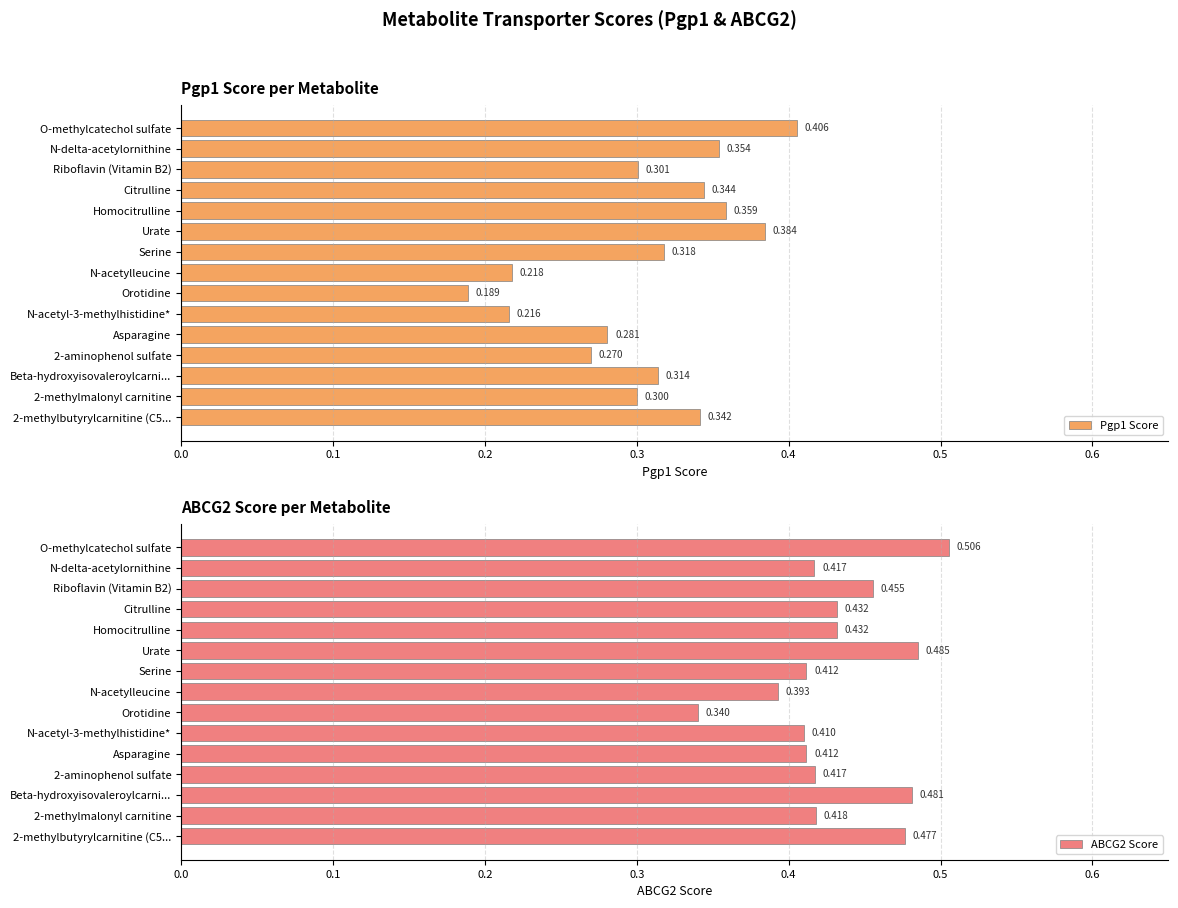

What is the sum of all Pgp1 Score values?

4.6